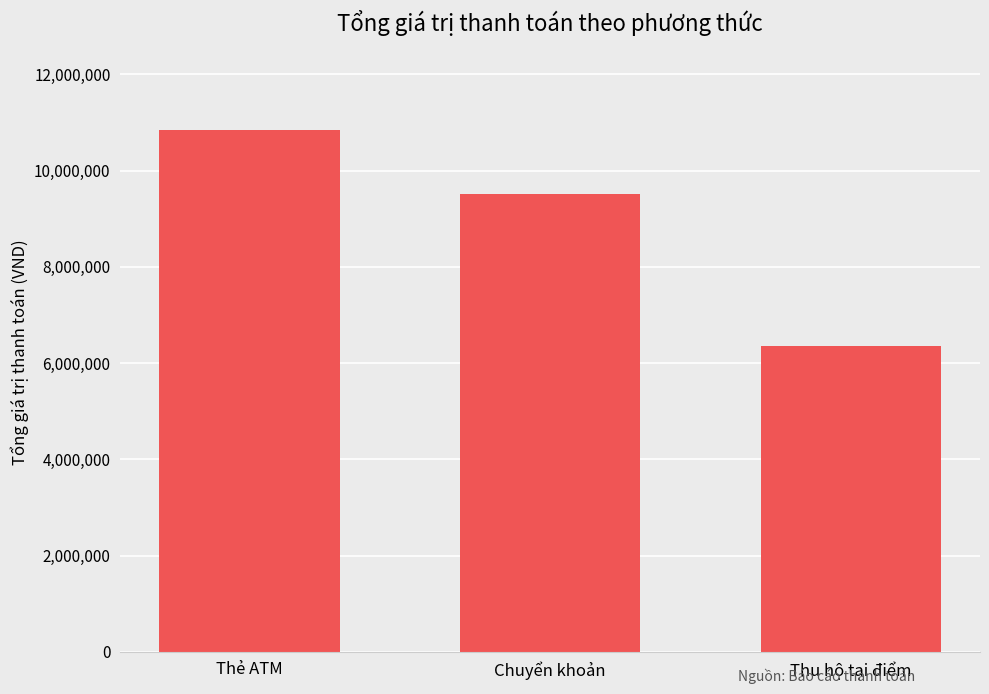

How many data points does each series have?

3